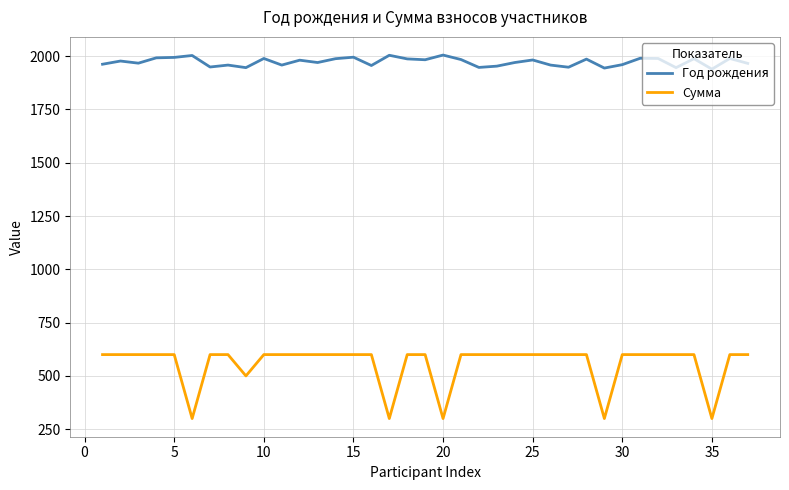

What is the minimum value for Год рождения?

1939